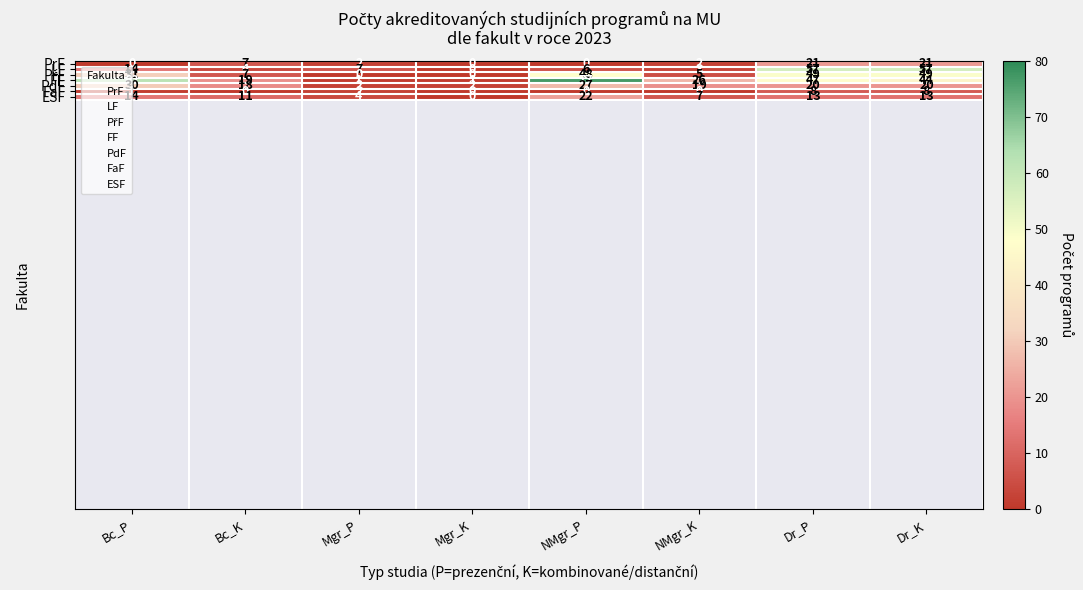

What is the spread (max minus min) of values at Dr_P?

49